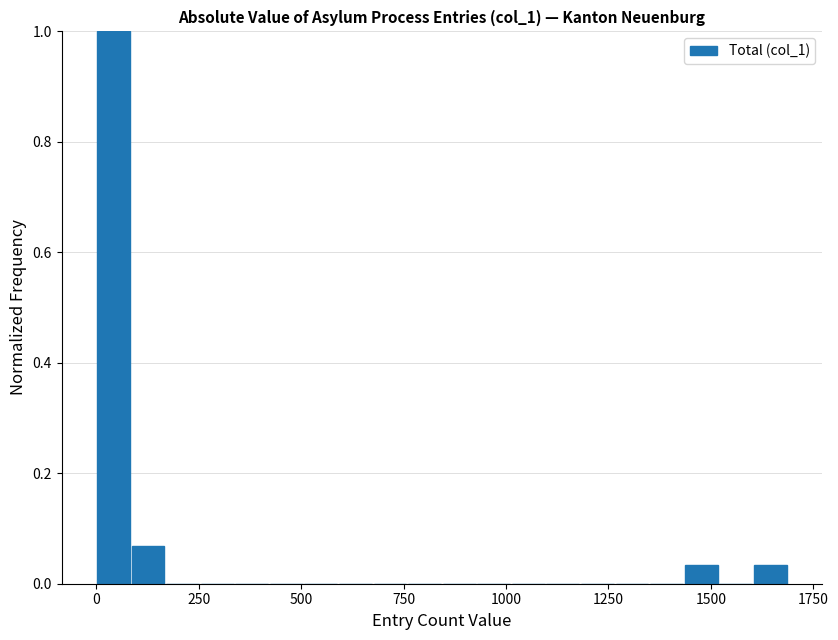

Read against the x-axis, roughly where is the centre of the tallest bar?

50